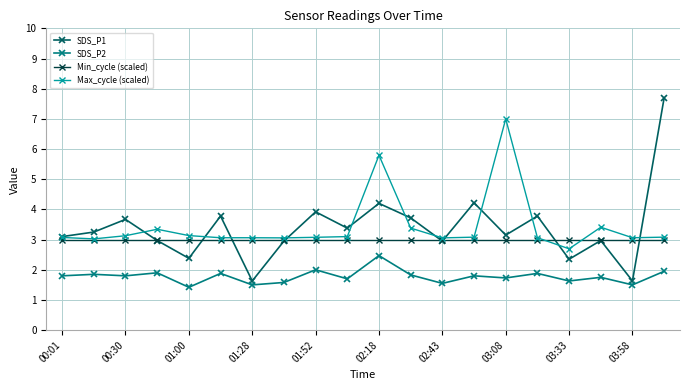

What is the value of the Max_cycle (scaled) point at the 14th from the left?

3.1